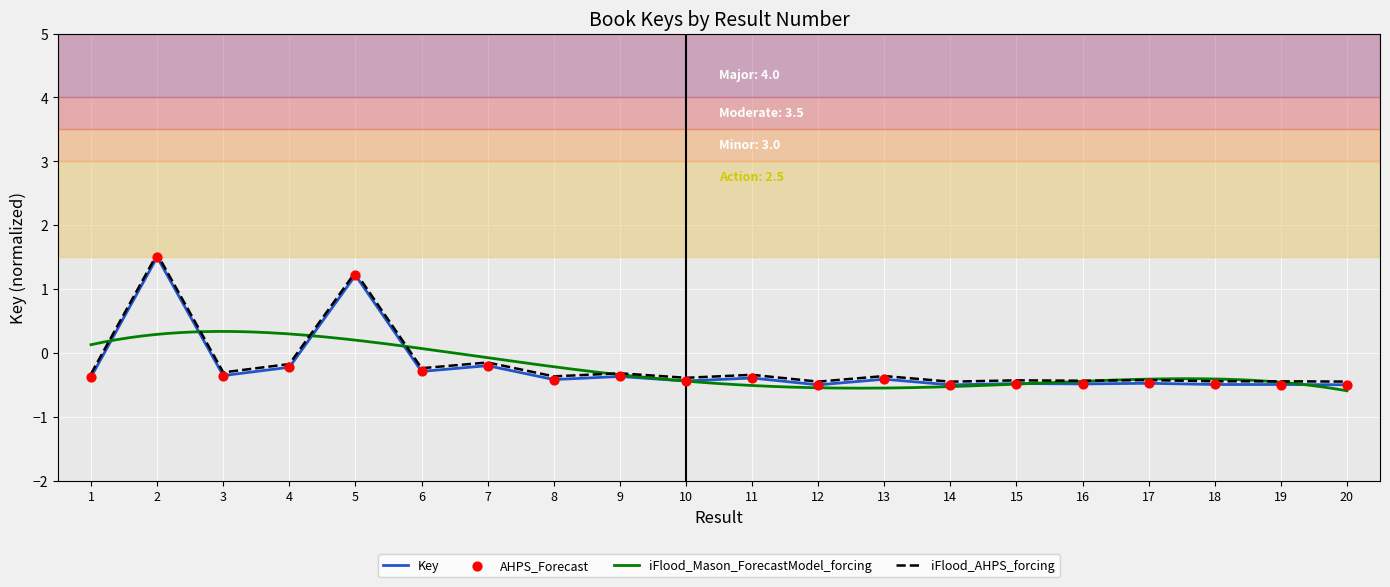

Between 20 and 4, which is larger?

4